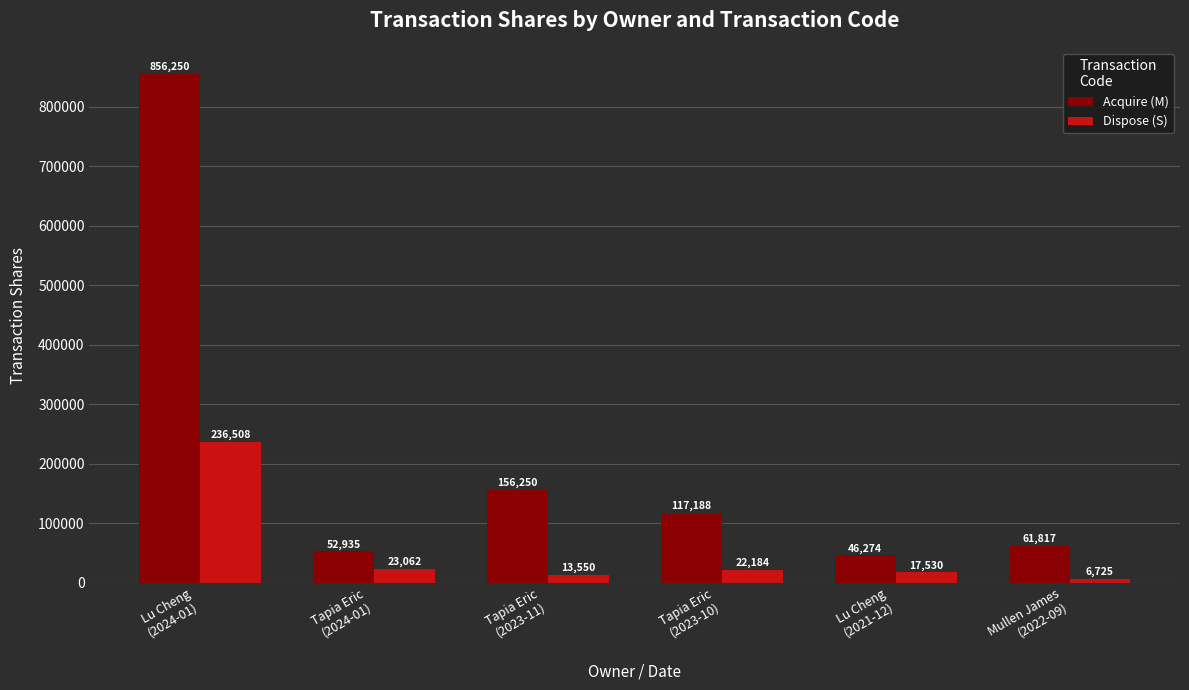

True or false: Acquire (M) has a value of 52935 at Tapia Eric
(2024-01).

True